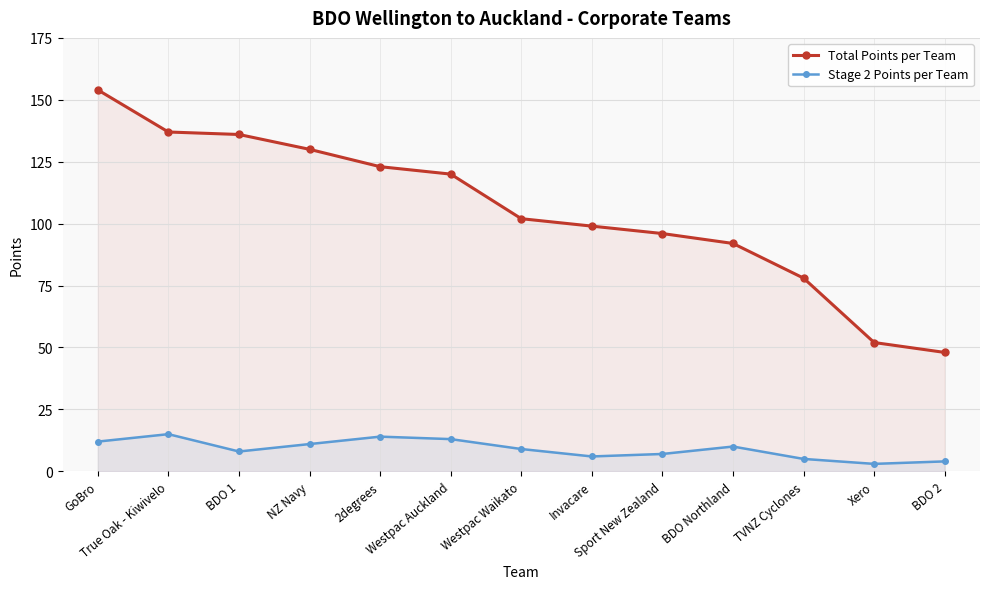

Which series has the largest total across all categories?

Total Points per Team